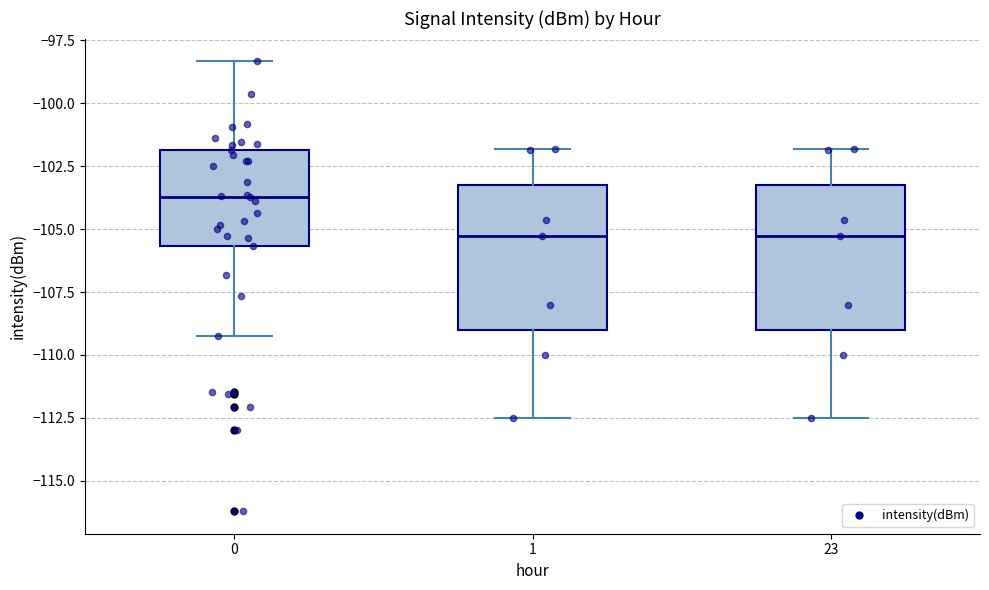

Where is the upper edge of the box at x = 1 on the y-axis? The values are not printed on the chart, so give them approximately, as read against the axis.

-103.5